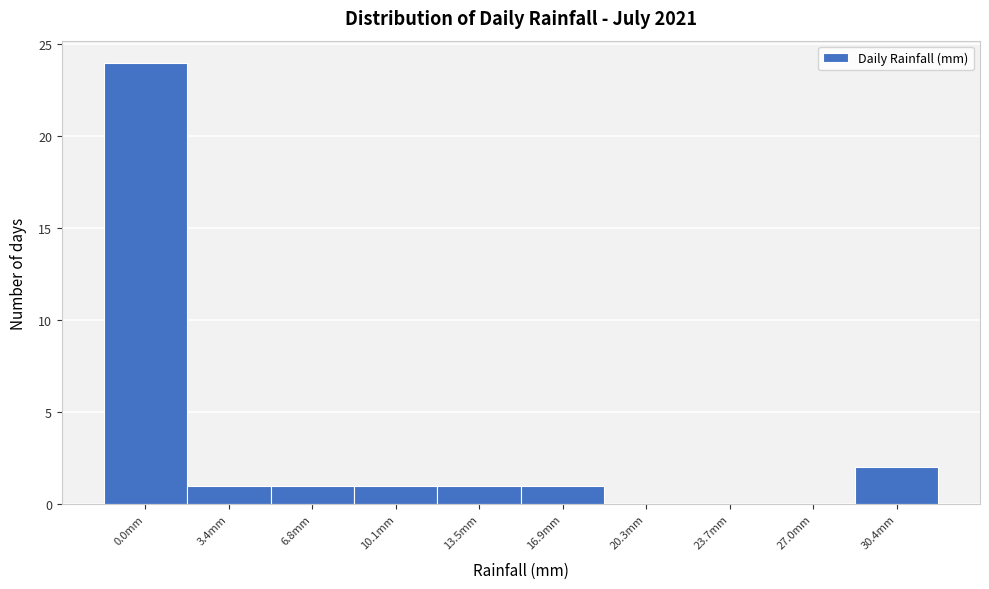

Reading right to left, list all the values displayed in this chart.

30.4mm=2	27.0mm=0	23.7mm=0	20.3mm=0	16.9mm=1	13.5mm=1	10.1mm=1	6.8mm=1	3.4mm=1	0.0mm=24